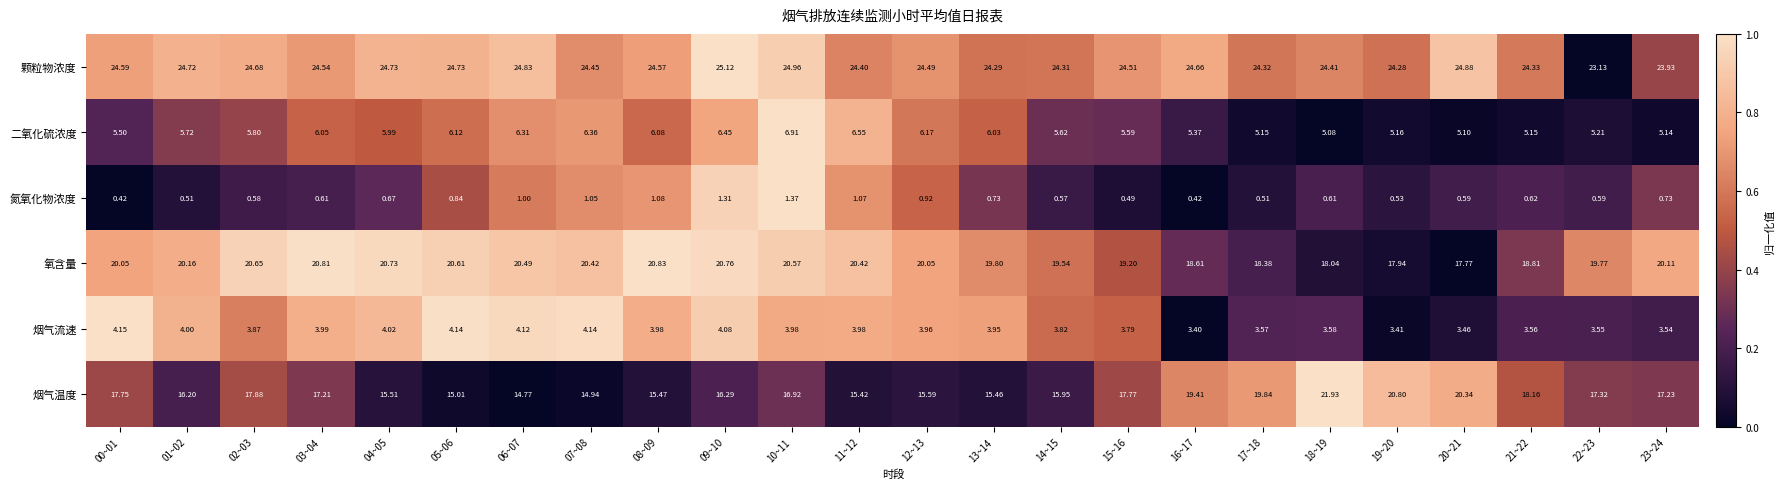

Between 00~01 and 12~13, which series saw the biggest shift?

烟气温度